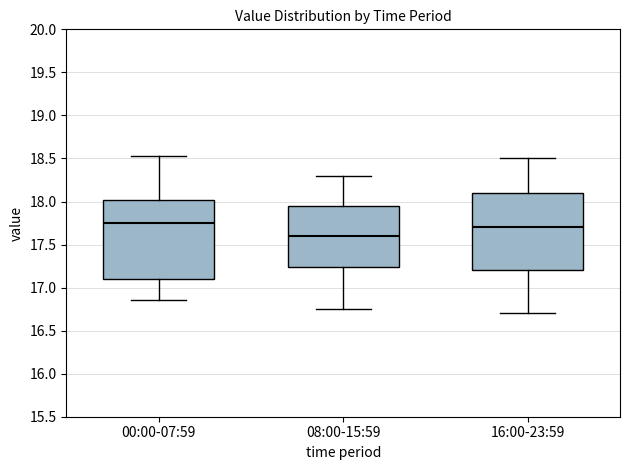

Reading left to right, read every box against the y-axis: the position of its median line, the range the box covers, and the ends of its whiskers. The values are not printed on the chart, so give them approximately, as read against the axis.

00:00-07:59: median 17.75, box 17.10 to 18.00, whiskers 16.85 to 18.55
08:00-15:59: median 17.60, box 17.25 to 17.95, whiskers 16.75 to 18.30
16:00-23:59: median 17.70, box 17.20 to 18.10, whiskers 16.70 to 18.50